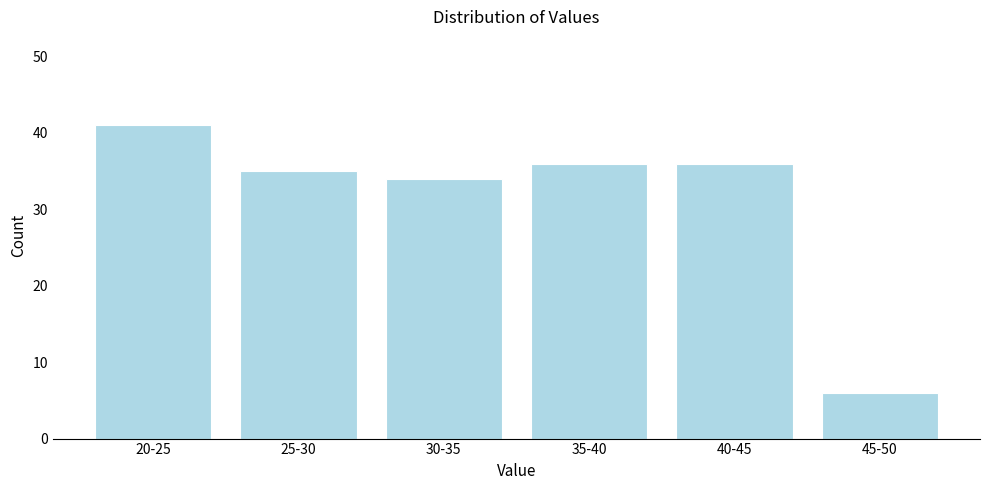

Reading right to left, what are all the values shown in this chart?

45-50=6	40-45=36	35-40=36	30-35=34	25-30=35	20-25=41